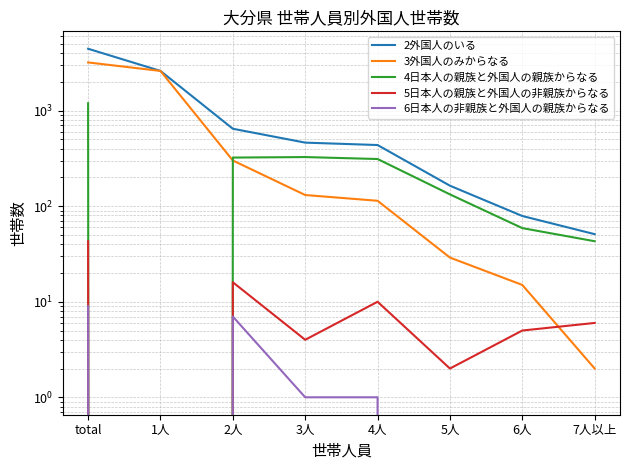

Between total and 6人, which series saw the biggest shift?

2外国人のいる